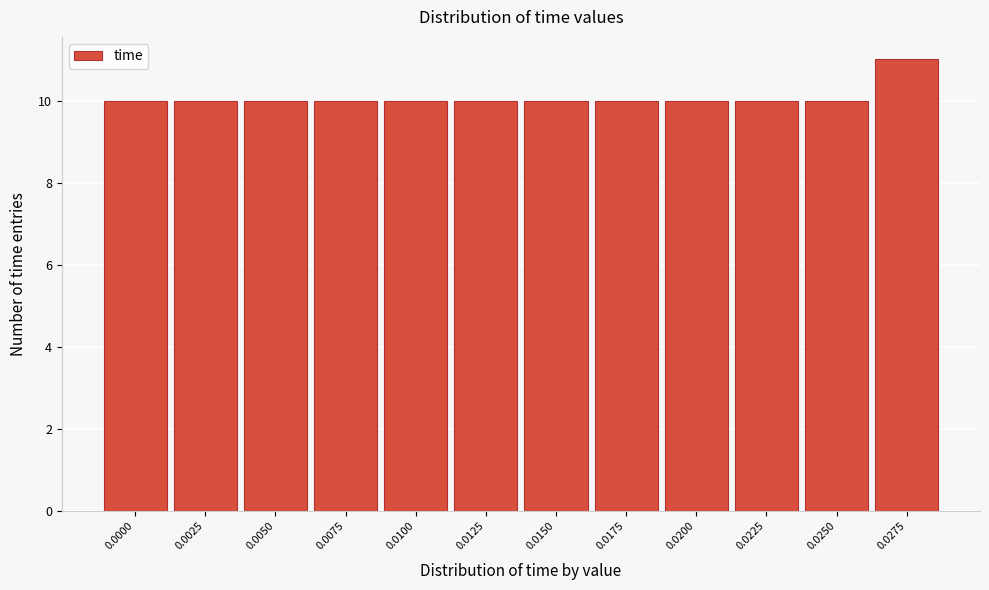

Reading left to right, list all the values displayed in this chart.

0.0000=10	0.0025=10	0.0050=10	0.0075=10	0.0100=10	0.0125=10	0.0150=10	0.0175=10	0.0200=10	0.0225=10	0.0250=10	0.0275=11